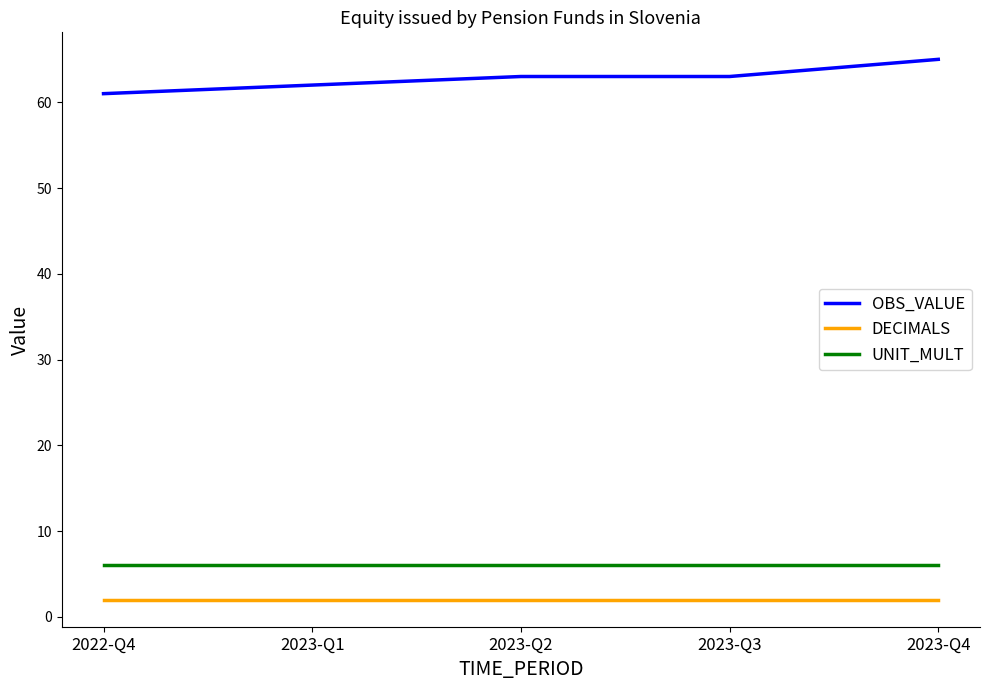

Which series has the widest spread of values?

OBS_VALUE